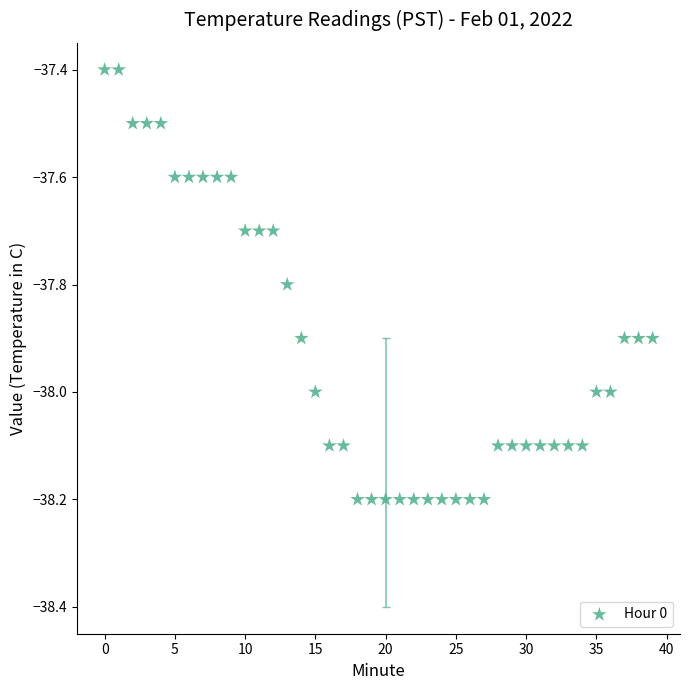

What is the range of Y values (max minus min)?

0.8